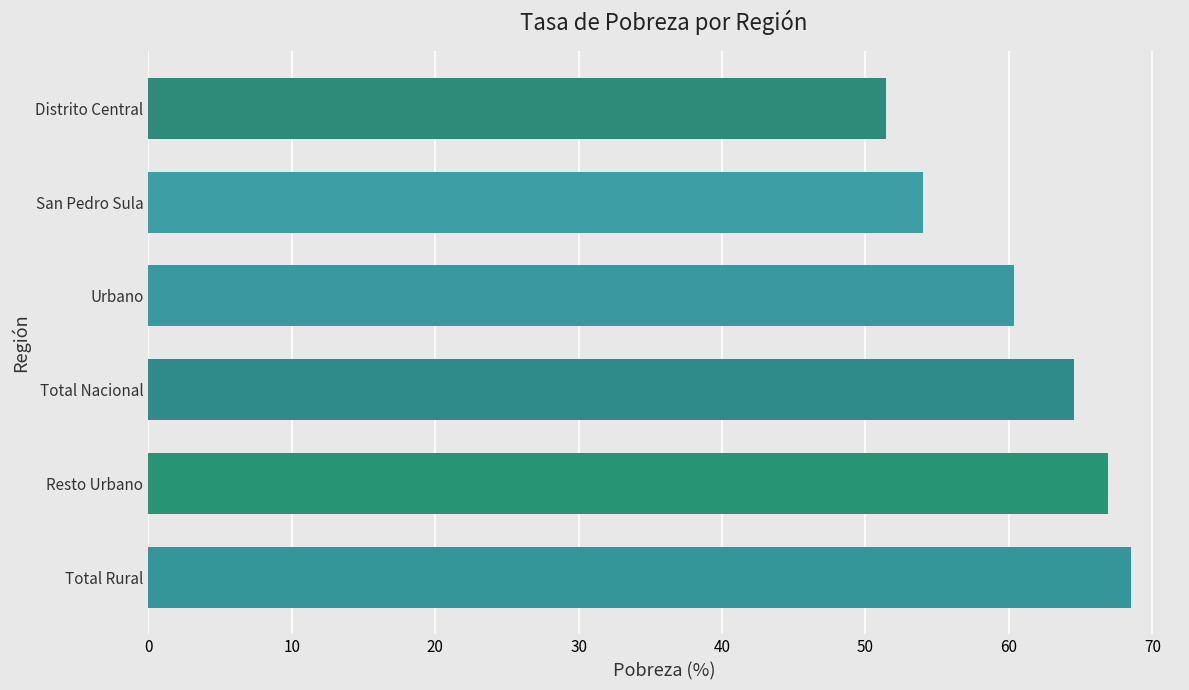

List the labels in order of value, smallest first.

Distrito Central, San Pedro Sula, Urbano, Total Nacional, Resto Urbano, Total Rural